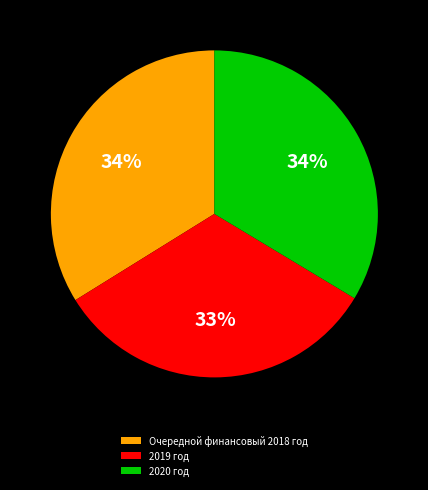

Is there a majority slice in this chart?

No